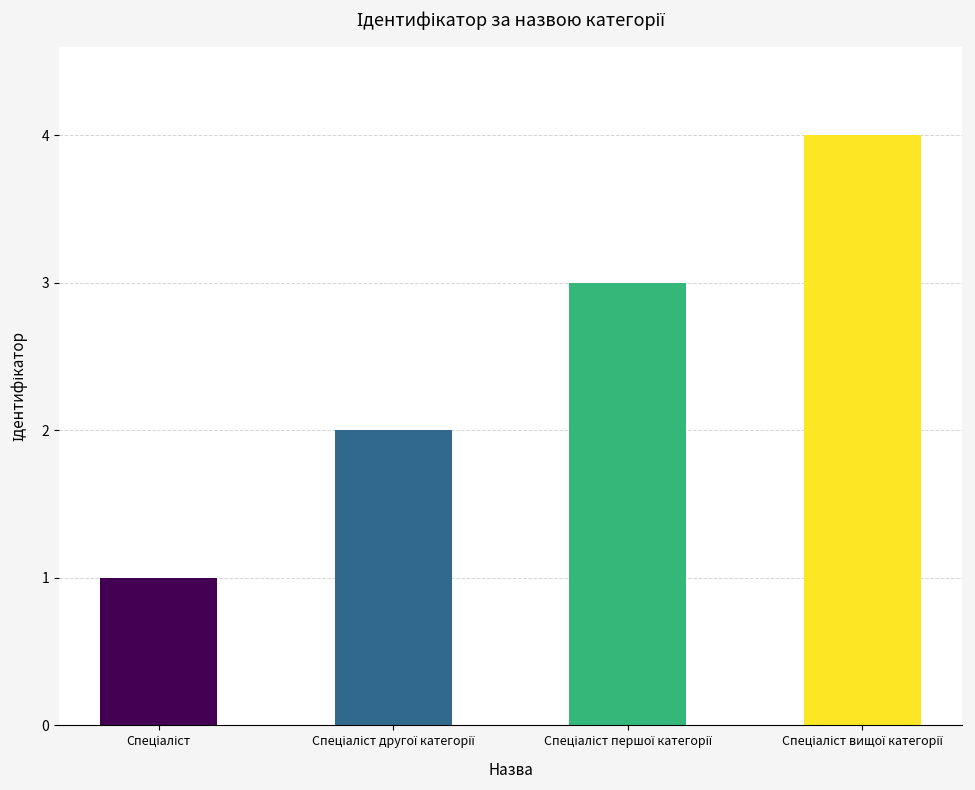

What is the sum of all values?

10